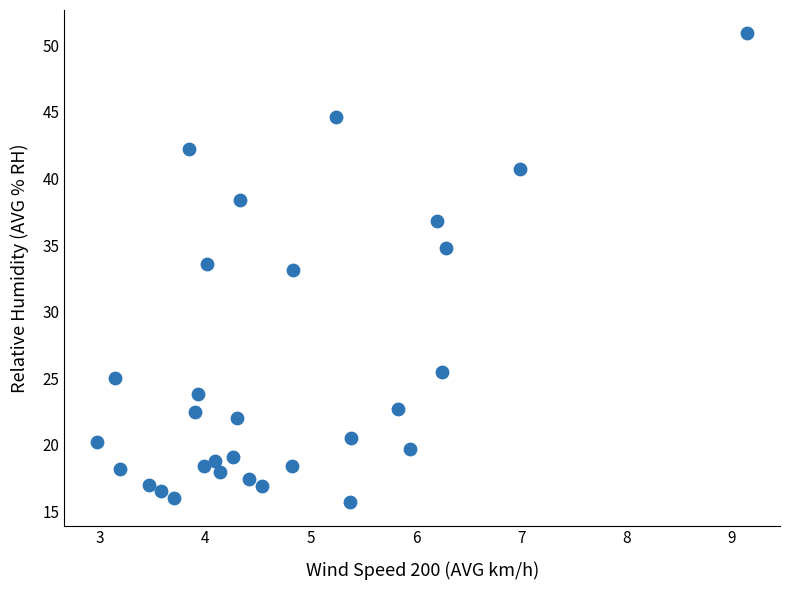

What is the range of Y values (max minus min)?

35.2